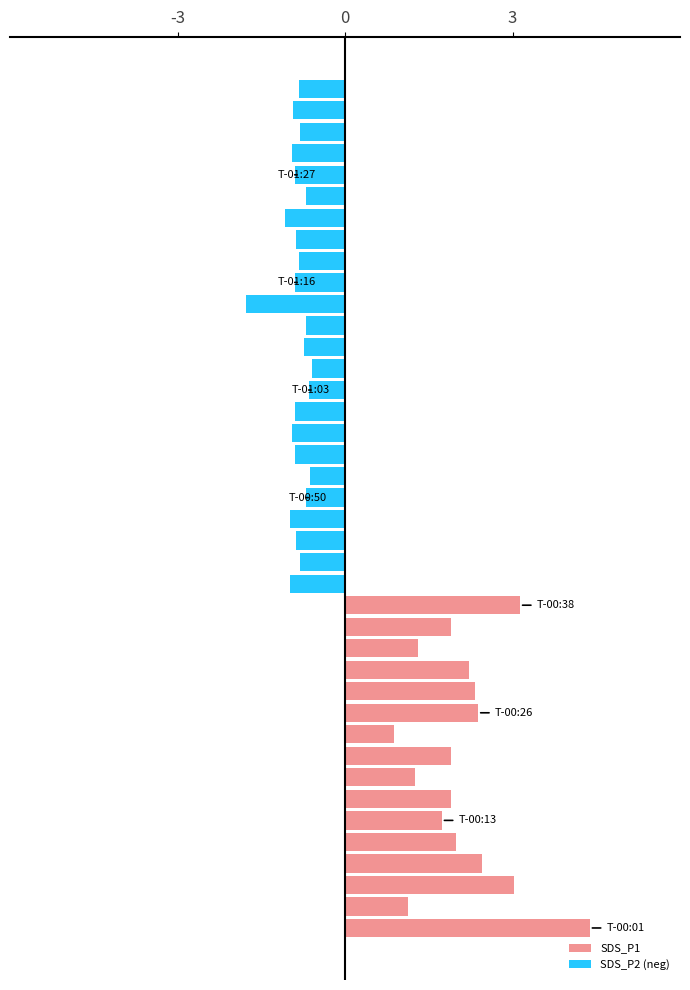

What is the difference between the maximum and second lowest values in the SDS_P2 (neg) series?

1.1